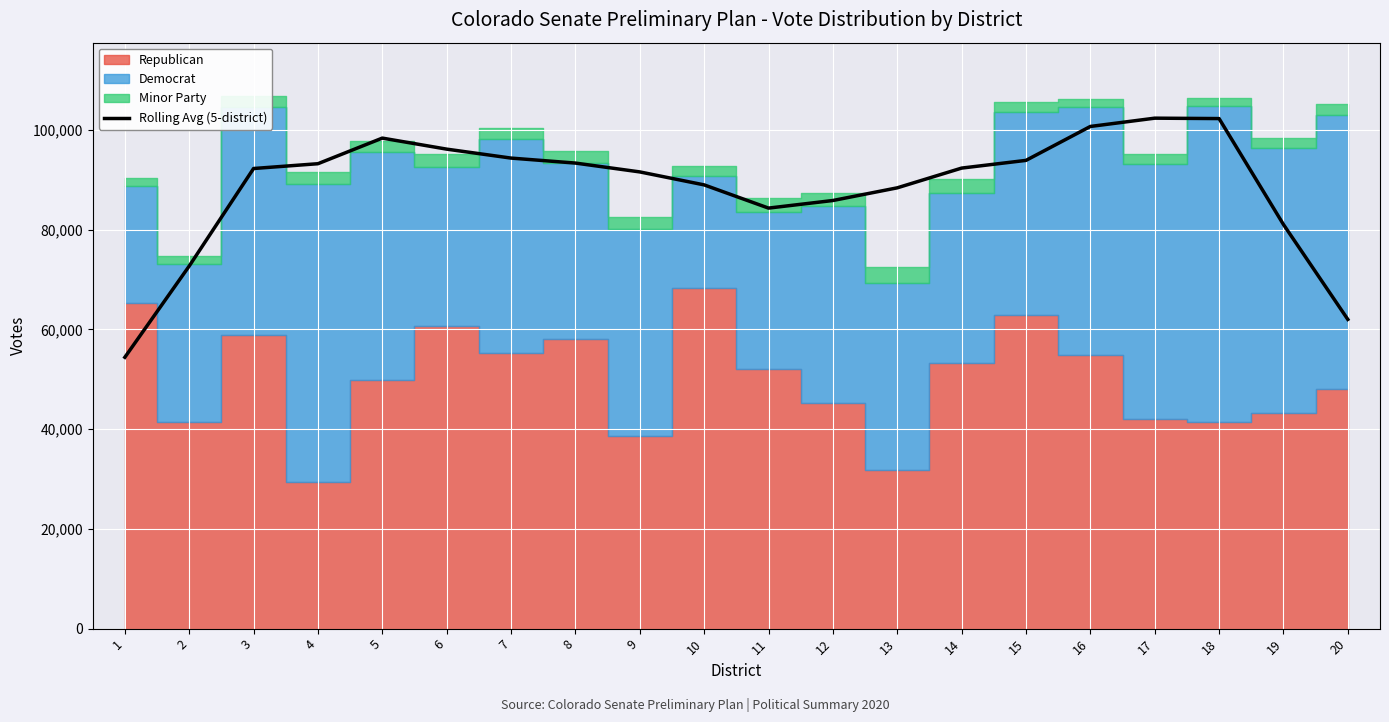

List the labels in order of value, largest first.

17, 18, 16, 5, 6, 7, 15, 8, 4, 14, 3, 9, 10, 13, 12, 11, 19, 2, 20, 1